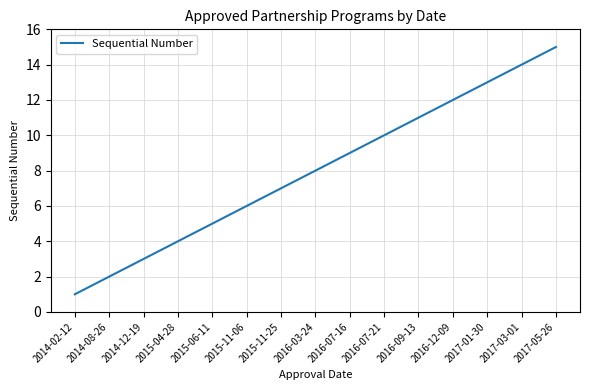

Rank the categories by value from lowest to highest.

2014-02-12, 2014-08-26, 2014-12-19, 2015-04-28, 2015-06-11, 2015-11-06, 2015-11-25, 2016-03-24, 2016-07-16, 2016-07-21, 2016-09-13, 2016-12-09, 2017-01-30, 2017-03-01, 2017-05-26